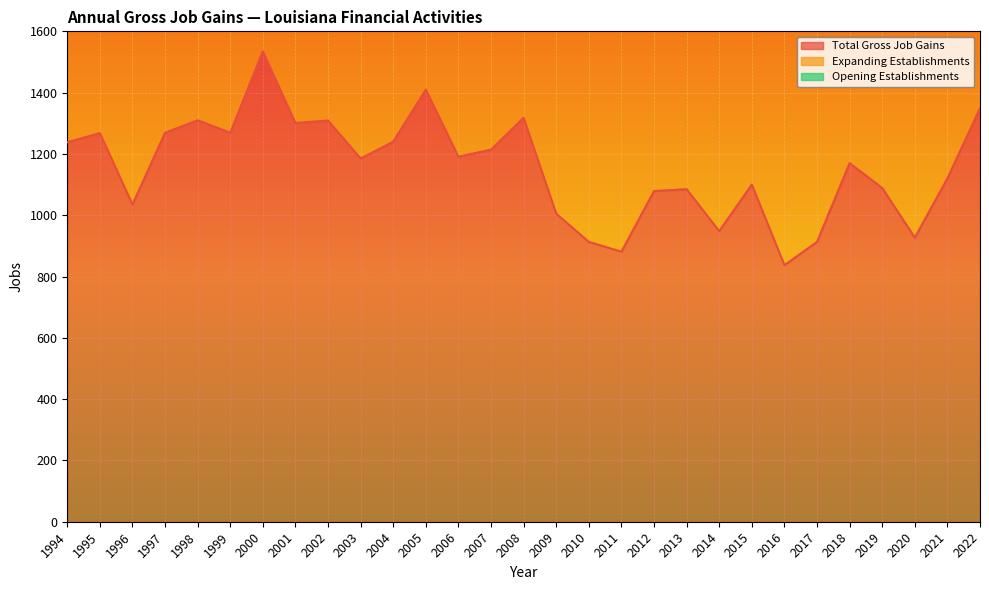

Reading right to left, extract all data points from this chart.

Total Gross Job Gains: 2022=1349	2021=1120	2020=927	2019=1089	2018=1170	2017=913	2016=837	2015=1100	2014=948	2013=1085	2012=1079	2011=881	2010=913	2009=1005	2008=1318	2007=1214	2006=1191	2005=1410	2004=1240	2003=1185	2002=1309	2001=1301	2000=1535	1999=1269	1998=1310	1997=1269	1996=1035	1995=1268	1994=1238
Expanding Establishments: 2022=2698	2021=2240	2020=1854	2019=2178	2018=2340	2017=1826	2016=1674	2015=2200	2014=1896	2013=2170	2012=2158	2011=1762	2010=1826	2009=2010	2008=2636	2007=2428	2006=2382	2005=2820	2004=2480	2003=2370	2002=2618	2001=2602	2000=3070	1999=2538	1998=2620	1997=2538	1996=2070	1995=2536	1994=2476